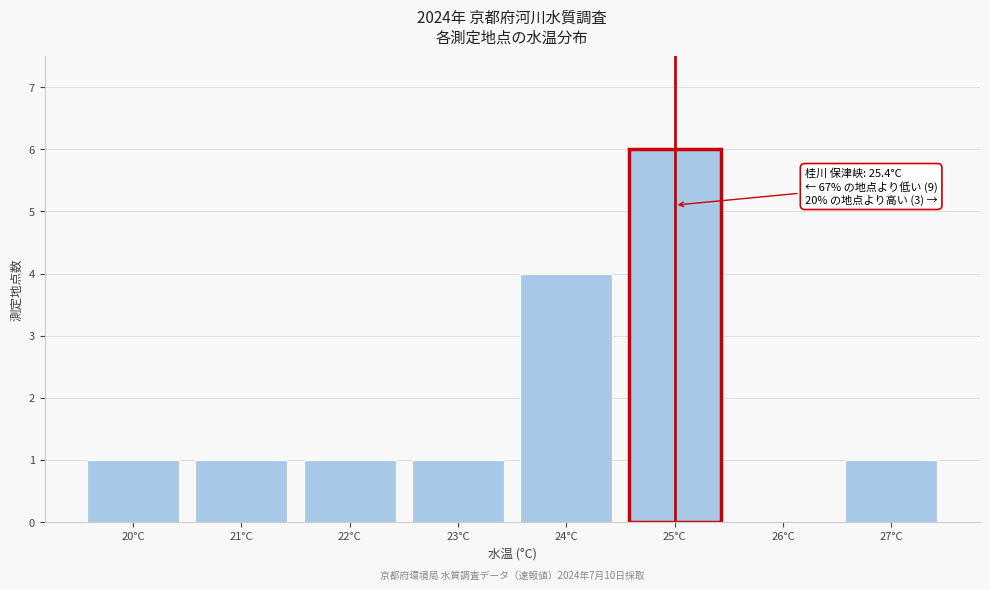

Reading right to left, what are all the values shown in this chart?

27°C=1	26°C=0	25°C=6	24°C=4	23°C=1	22°C=1	21°C=1	20°C=1